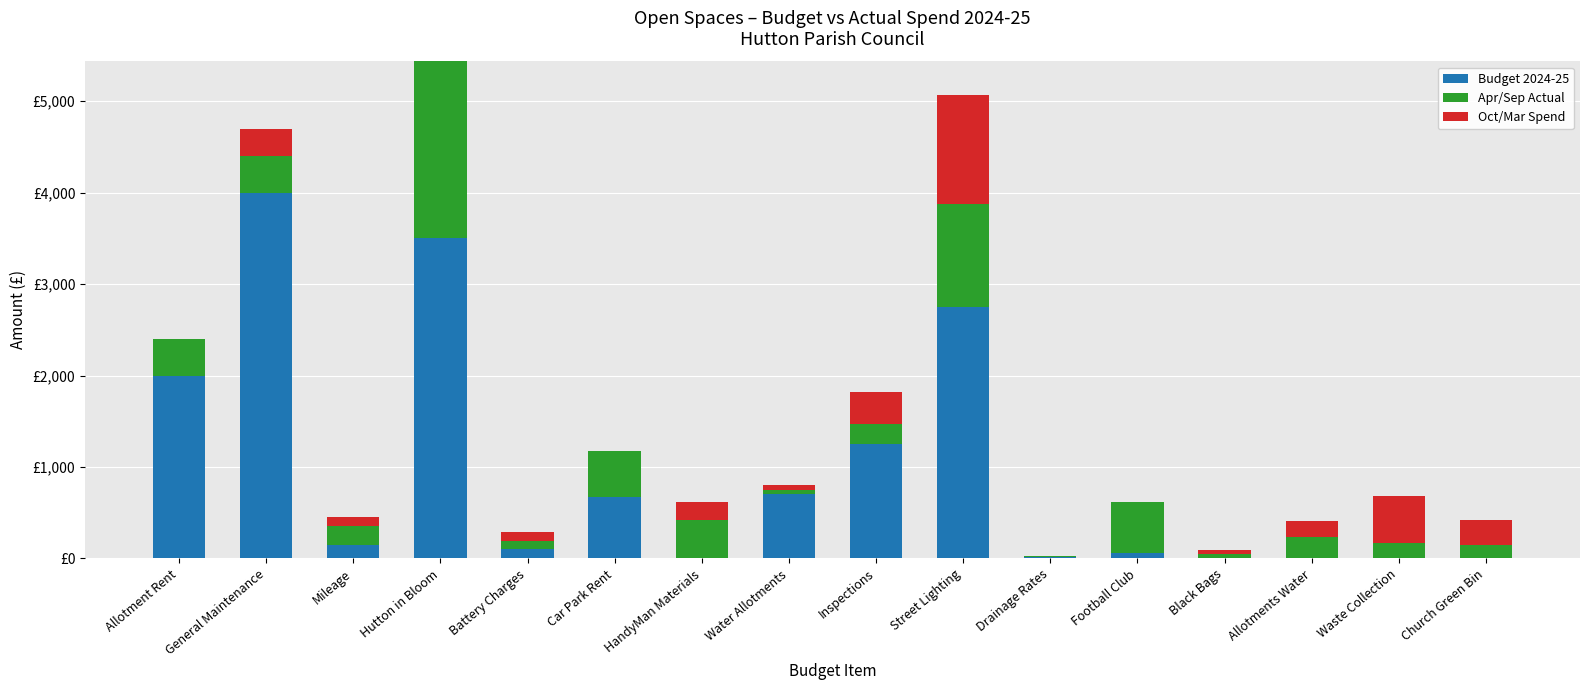

What position from the right is Drainage Rates?

6